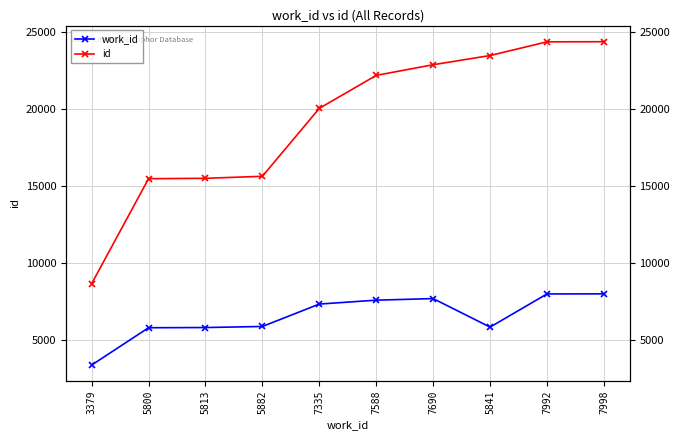

What is the label of the 9th point from the right?

5800